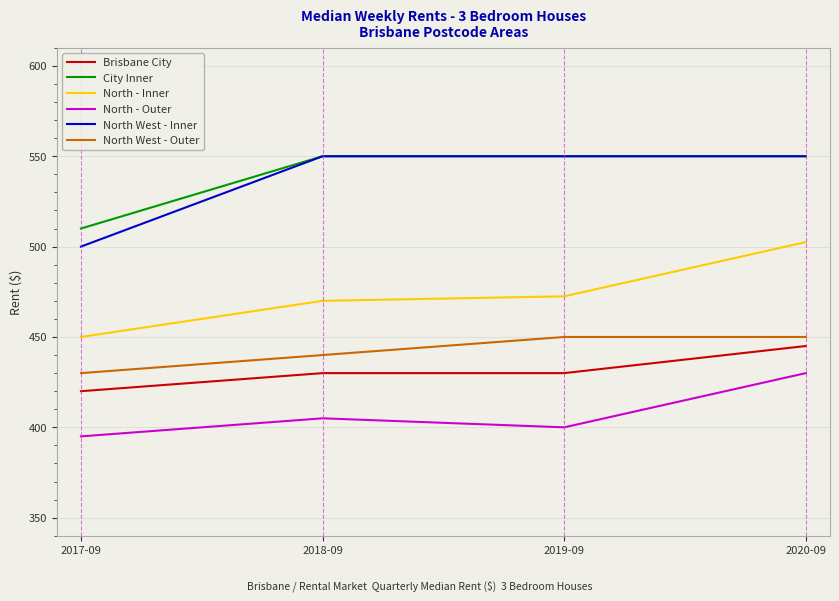

What is the sum of the City Inner values at 2019-09 and 2018-09?

1100.0